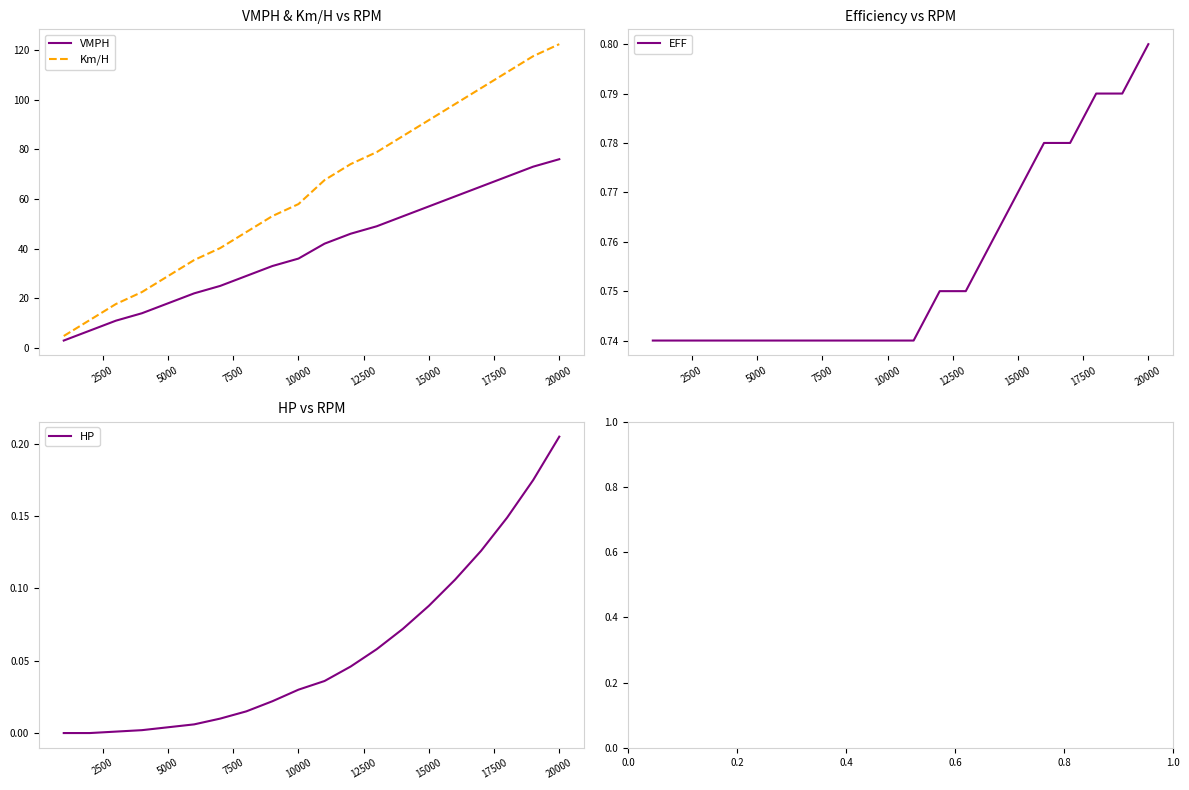

Which series has the largest total across all categories?

Km/H